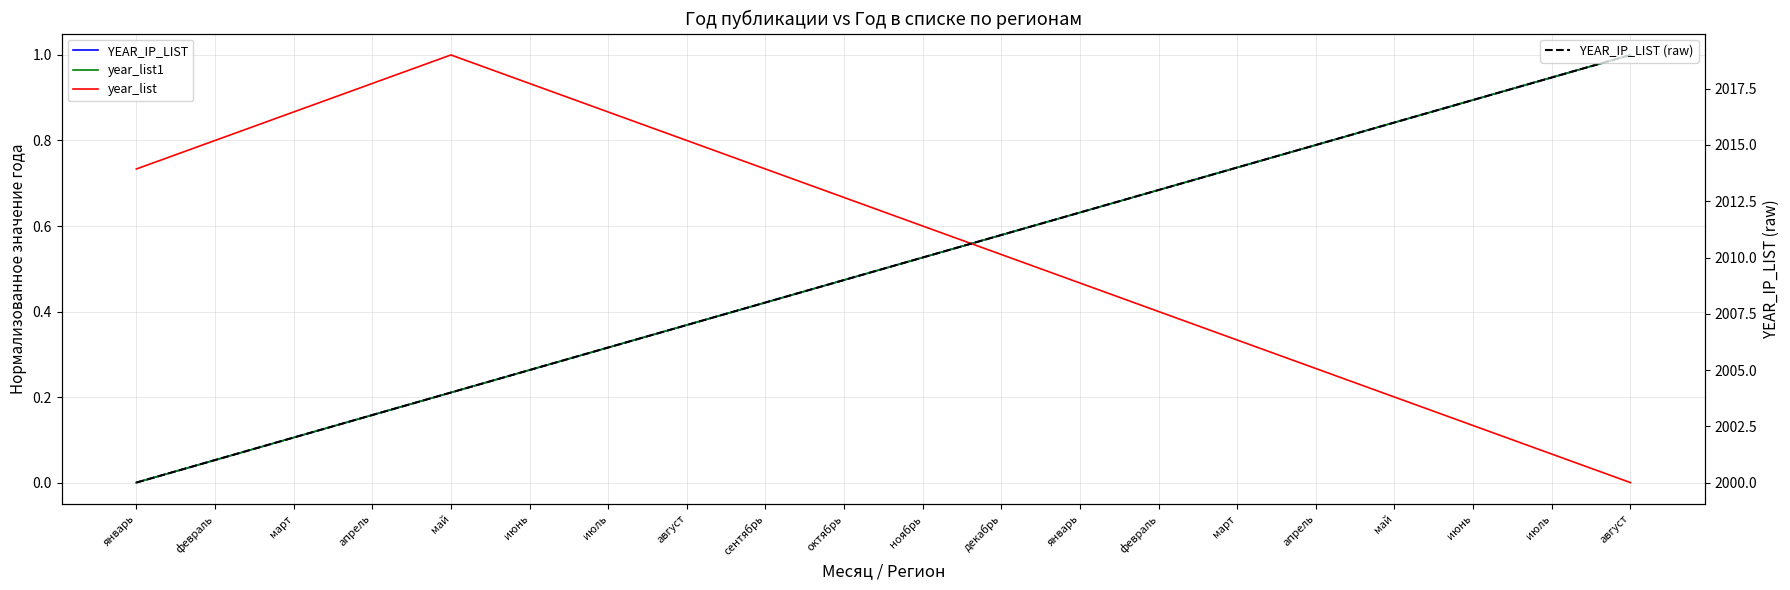

How many series are shown in this chart?

4